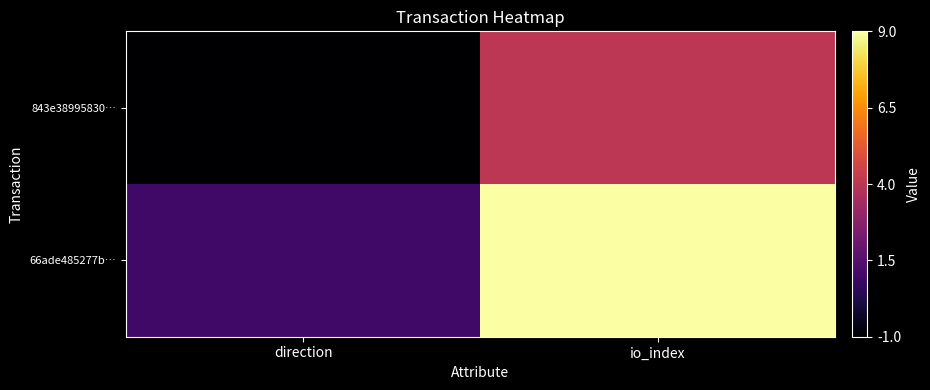

Reading left to right, what are all the values shown in this chart?

843e38995830…: direction=-1	io_index=4
66ade485277b…: direction=1	io_index=9